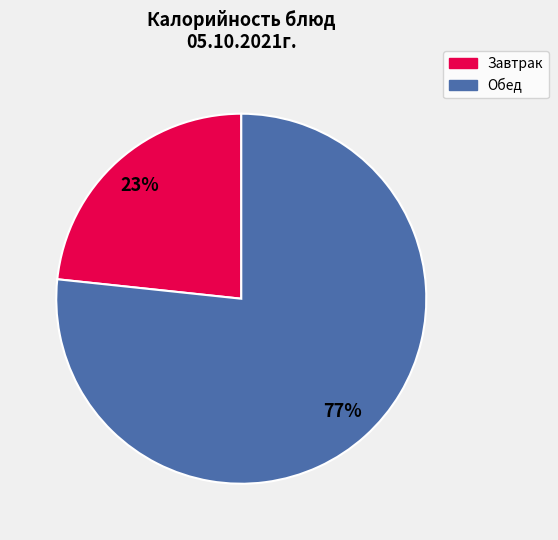

The Завтрак slice represents 37% of the pie. True or false?

False